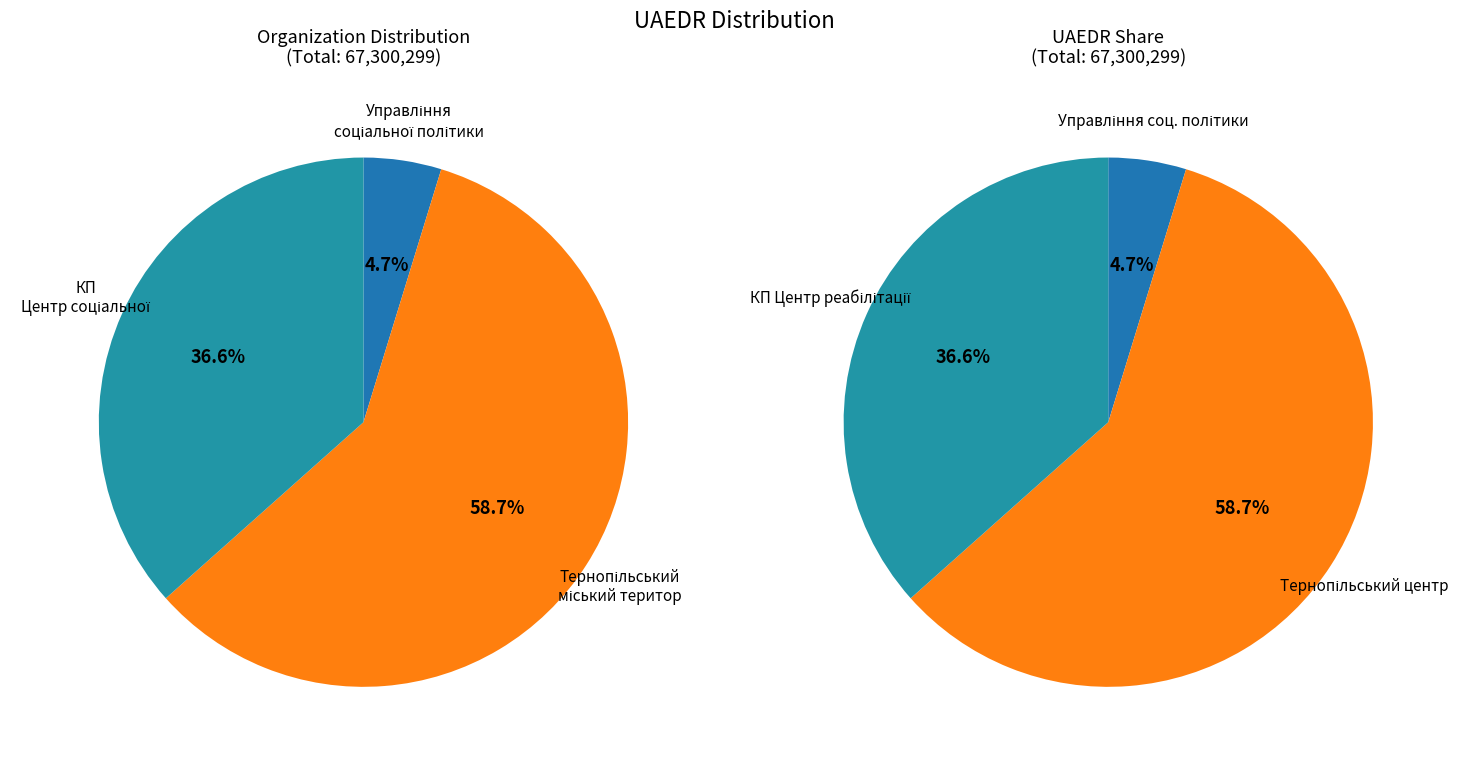

What percentage is the Тернопільський міський територіальний центр slice, to the nearest percent?

59%